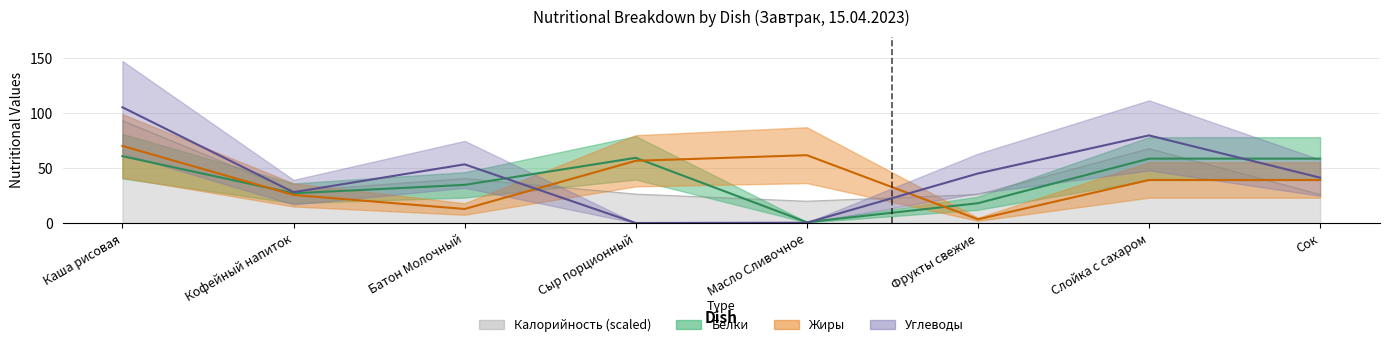

At which category is the sum across all series the highest?

Каша рисовая